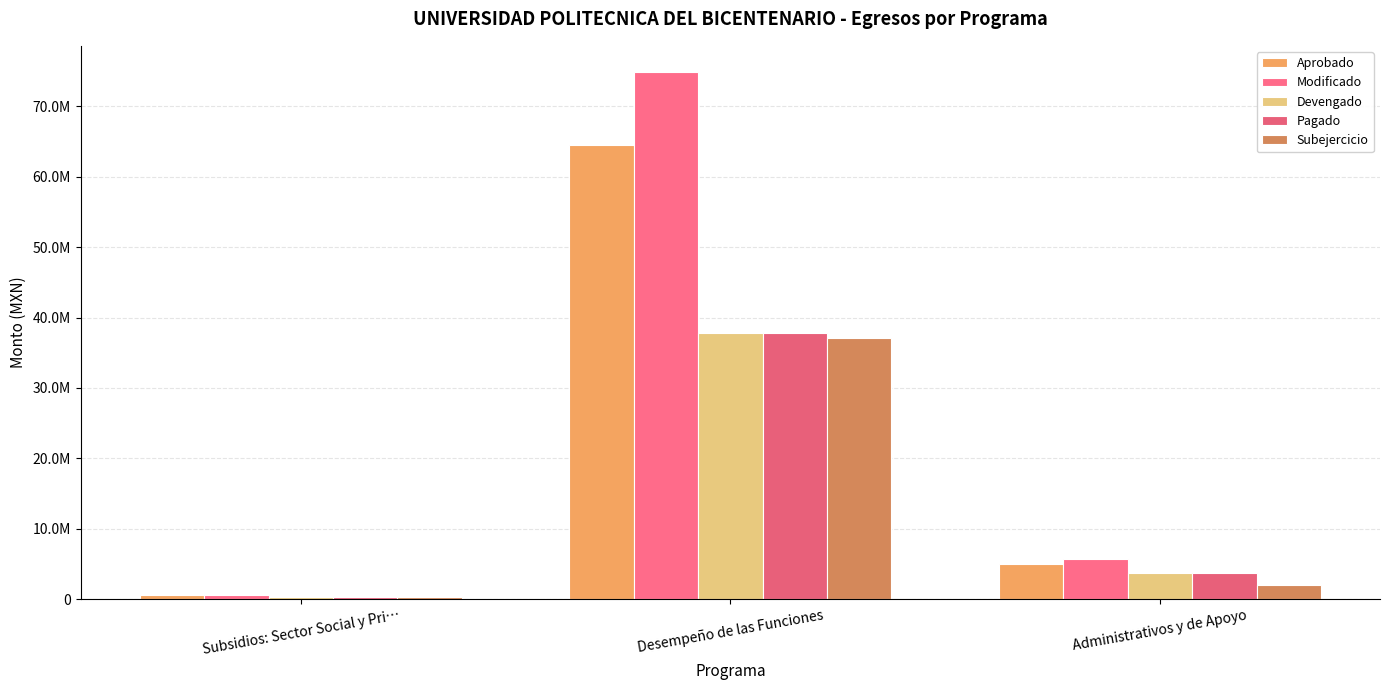

Is it true that Pagado equals 3672246.9 at Administrativos y de Apoyo?

True